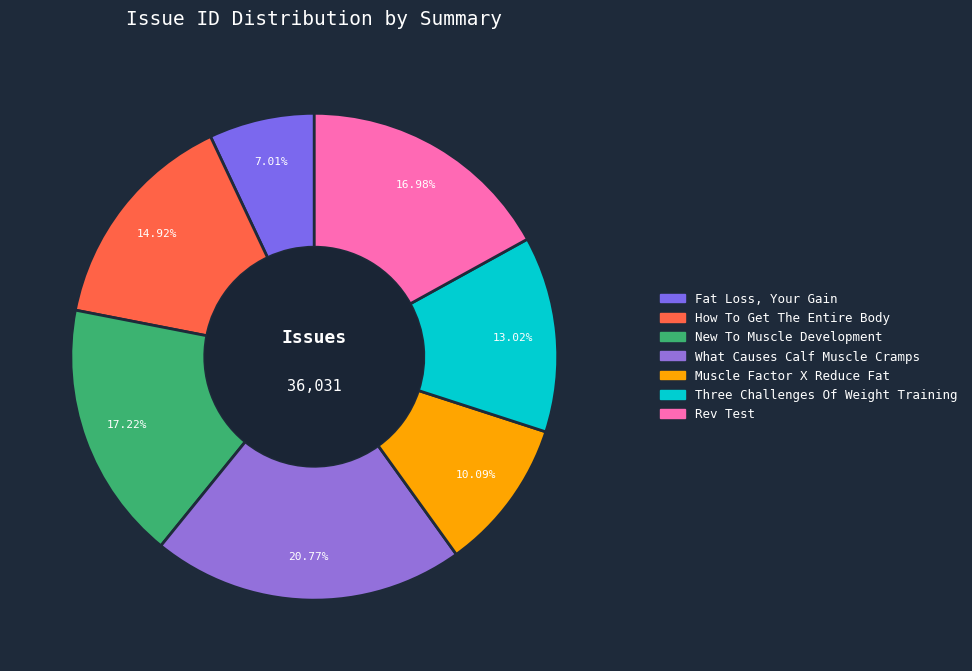

Combined, do New To Muscle Development and What Causes Calf Muscle Cramps account for over 50%?

No